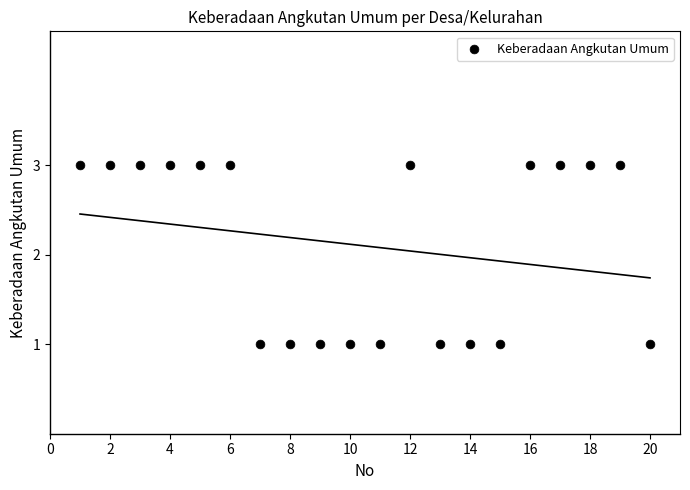

List the coordinates of all points as (X, Y) pairs, reading left to right.

(1, 3)  (2, 3)  (3, 3)  (4, 3)  (5, 3)  (6, 3)  (7, 1)  (8, 1)  (9, 1)  (10, 1)  (11, 1)  (12, 3)  (13, 1)  (14, 1)  (15, 1)  (16, 3)  (17, 3)  (18, 3)  (19, 3)  (20, 1)